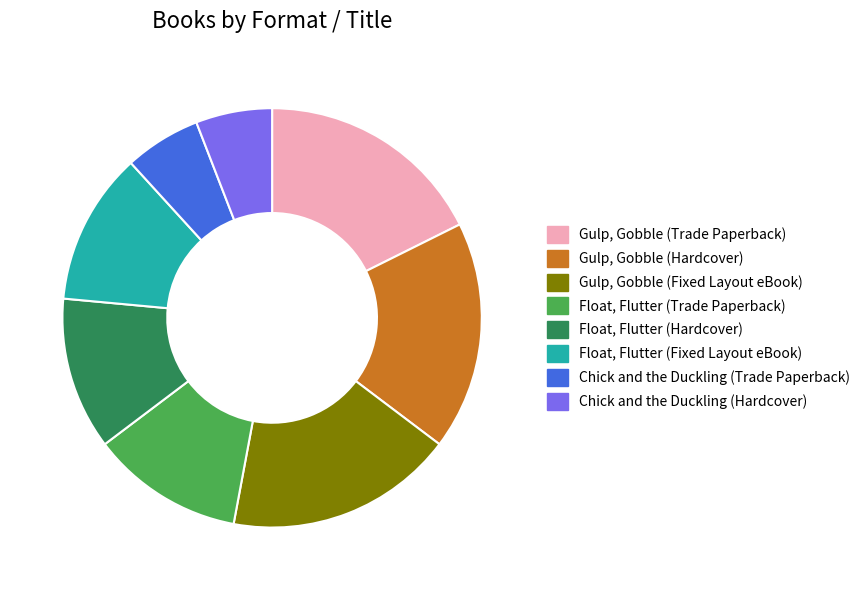

Combined, do Float, Flutter (Fixed Layout eBook) and Gulp, Gobble (Trade Paperback) account for over 50%?

No